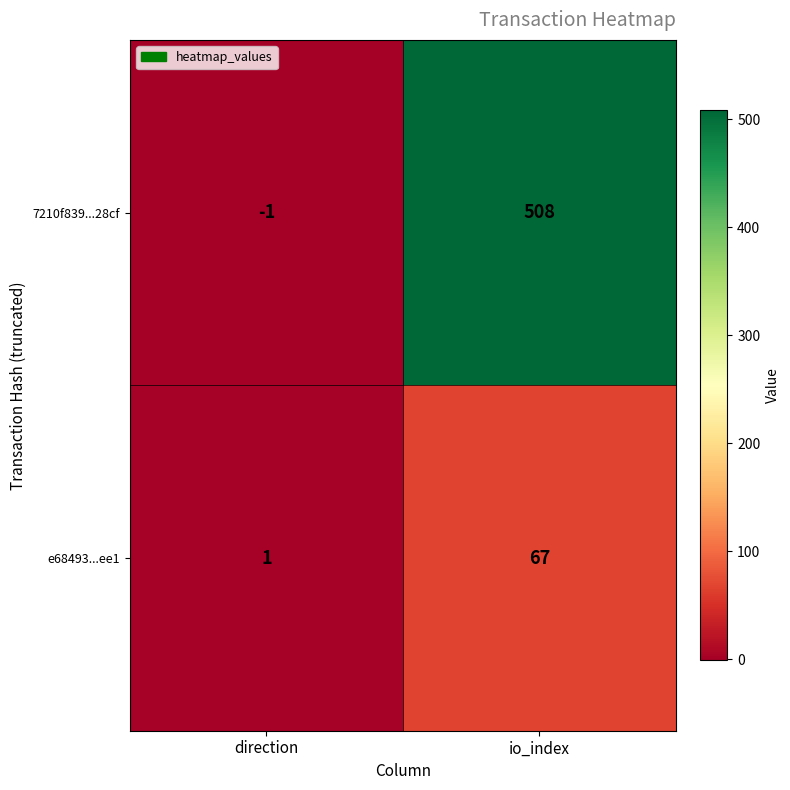

The e68493...ee1 series shows 67 at io_index. True or false?

True